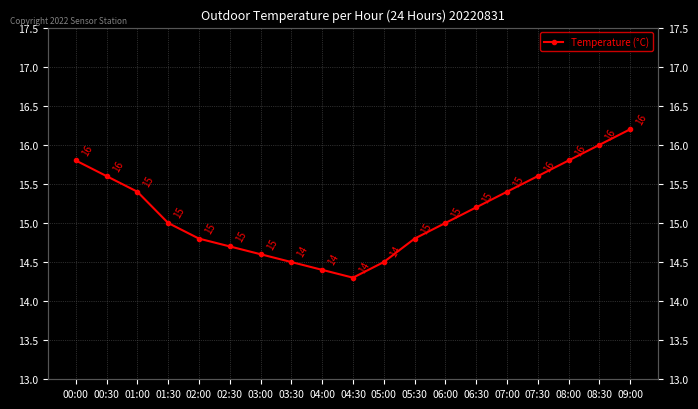

Which category has the highest value across all series?

09:00